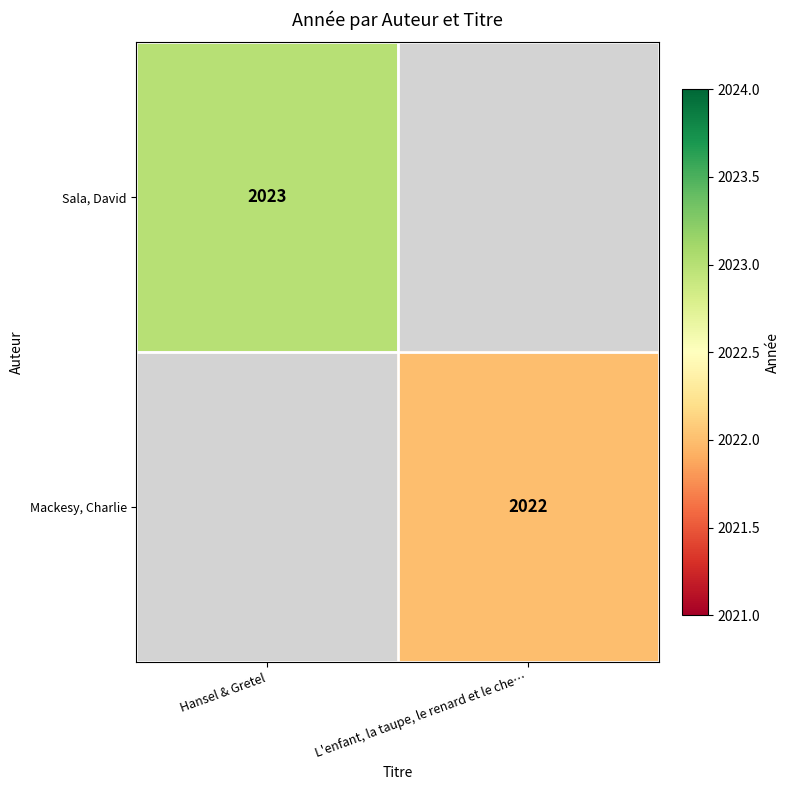

True or false: Sala, David has a value of 2023 at Hansel & Gretel.

True